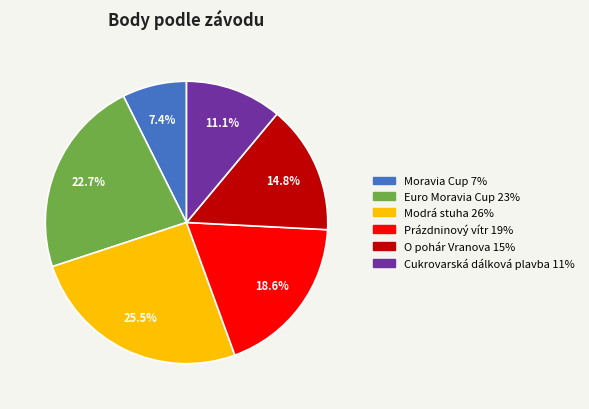

Count the number of slices in the pie.

6